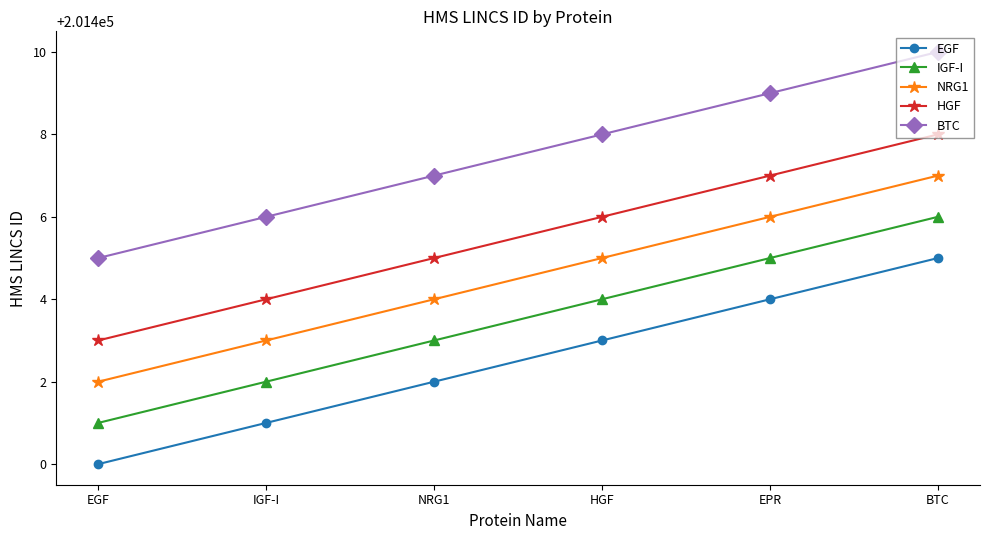

What is the difference between the highest and lowest values at IGF-I?

5